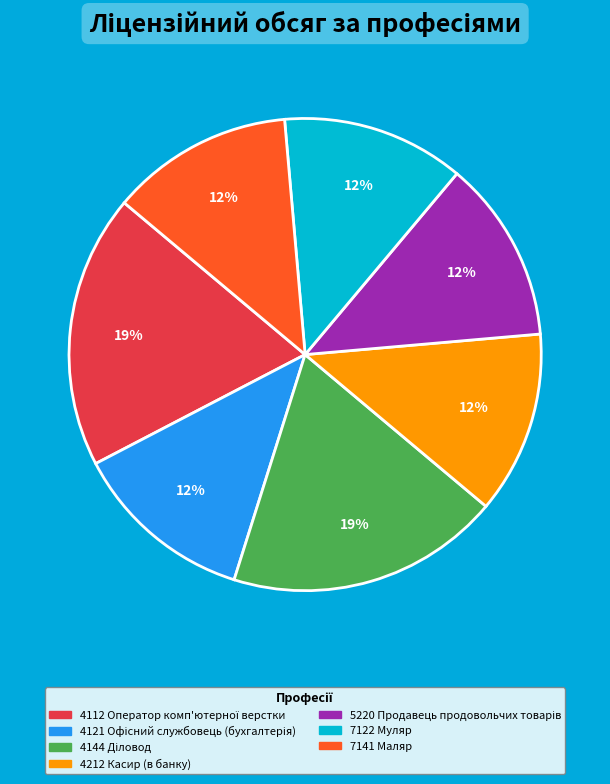

Does any single category account for the majority?

No